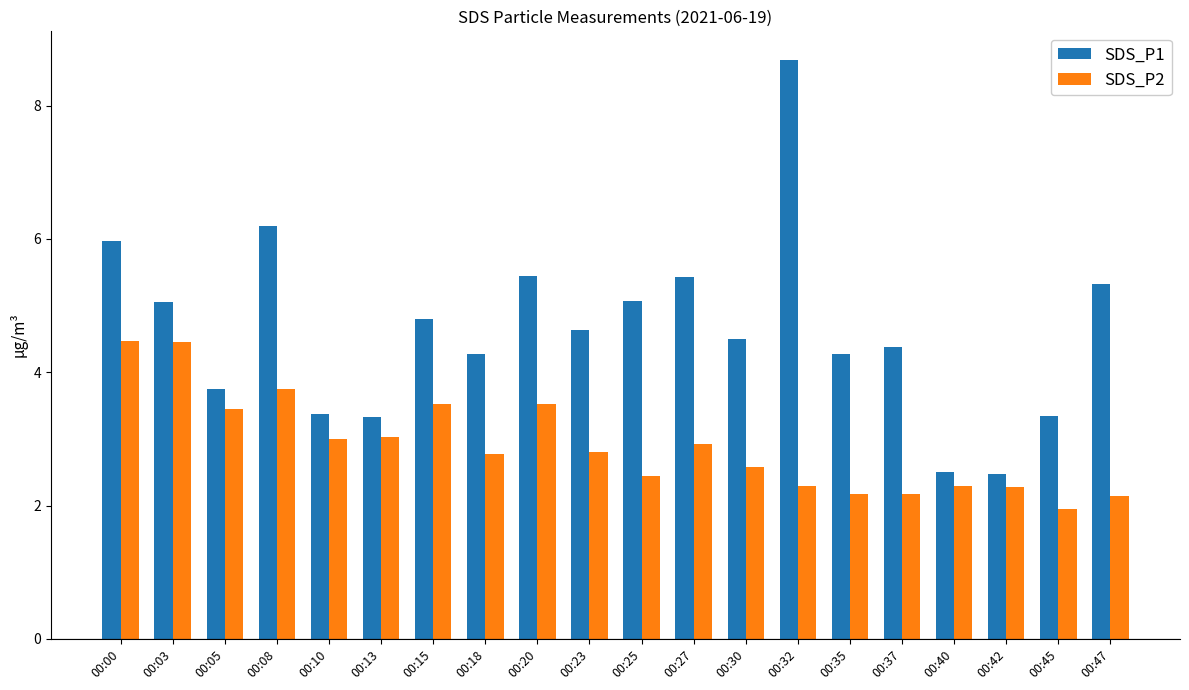

True or false: SDS_P1 has a value of 1.9 at 00:10.

False